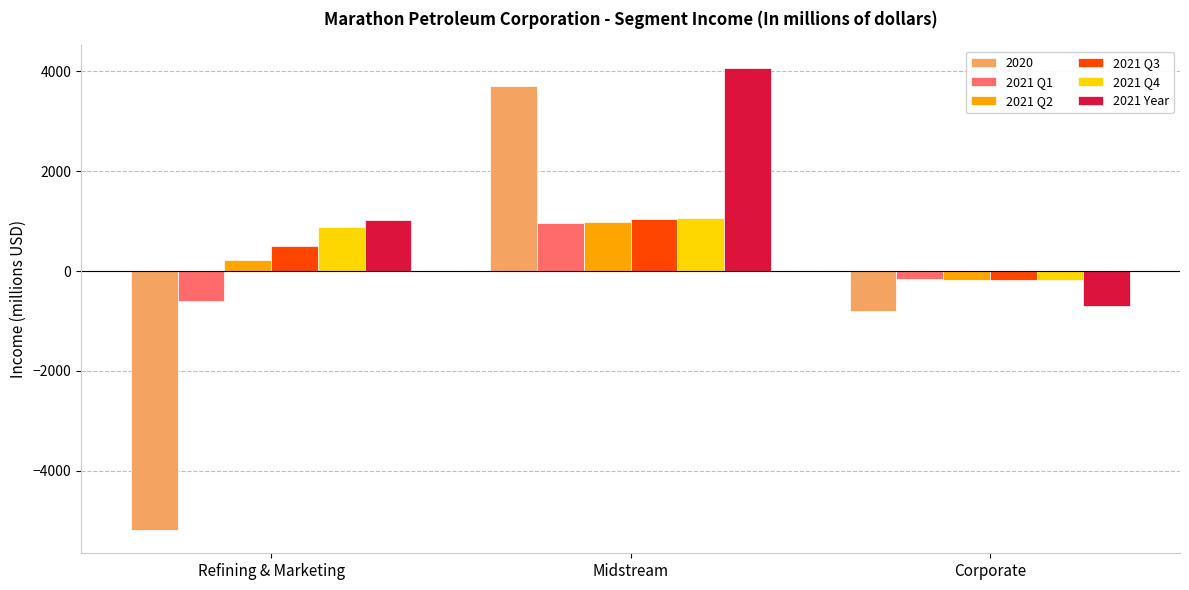

True or false: 2021 Q4 has a value of 1457 at Refining & Marketing.

False